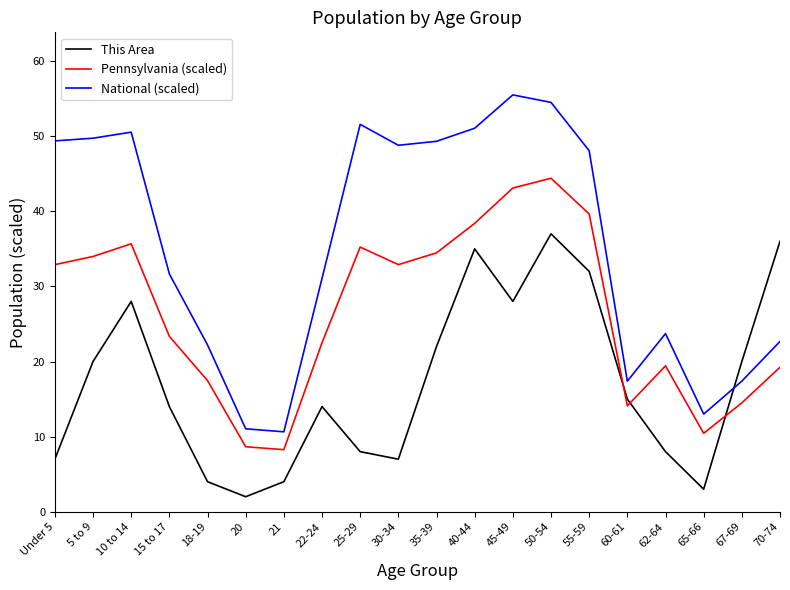

What is the sum of all National (scaled) values?

709.2